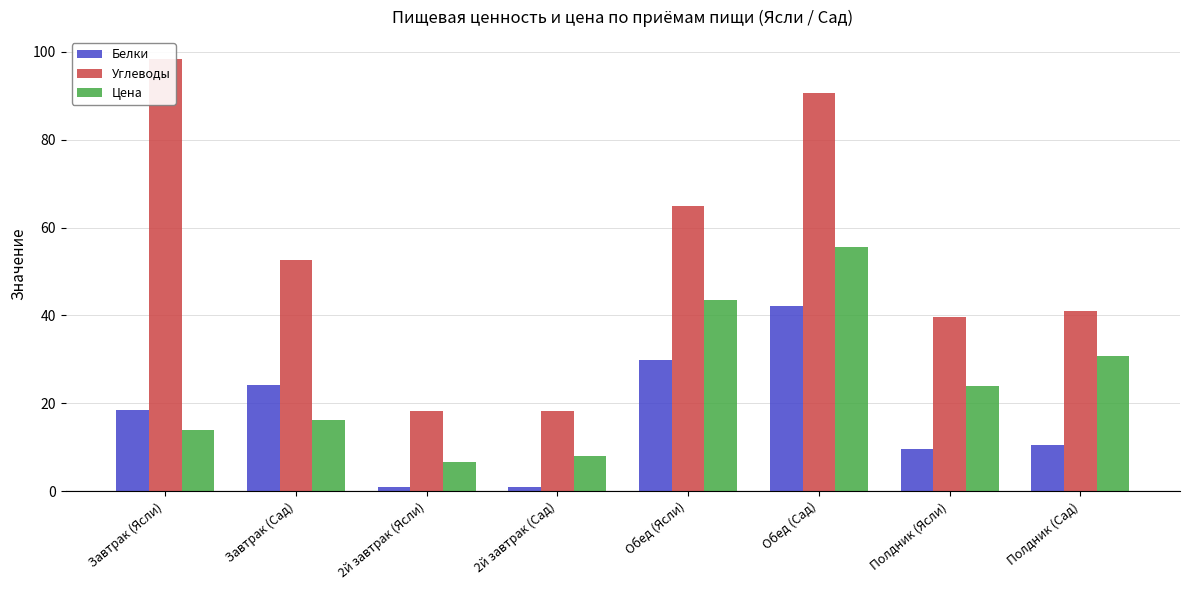

How many data points in Цена are less than 23?

4